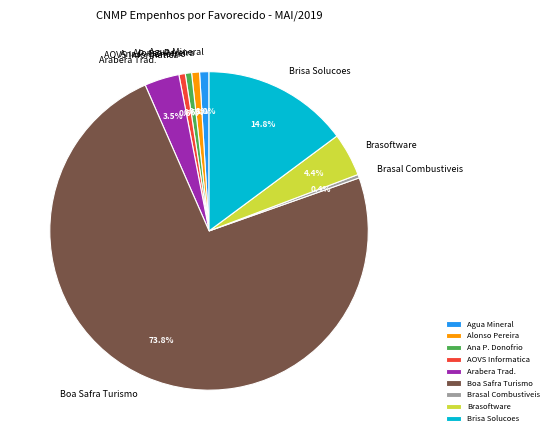

Which slice is the largest?

Boa Safra Turismo